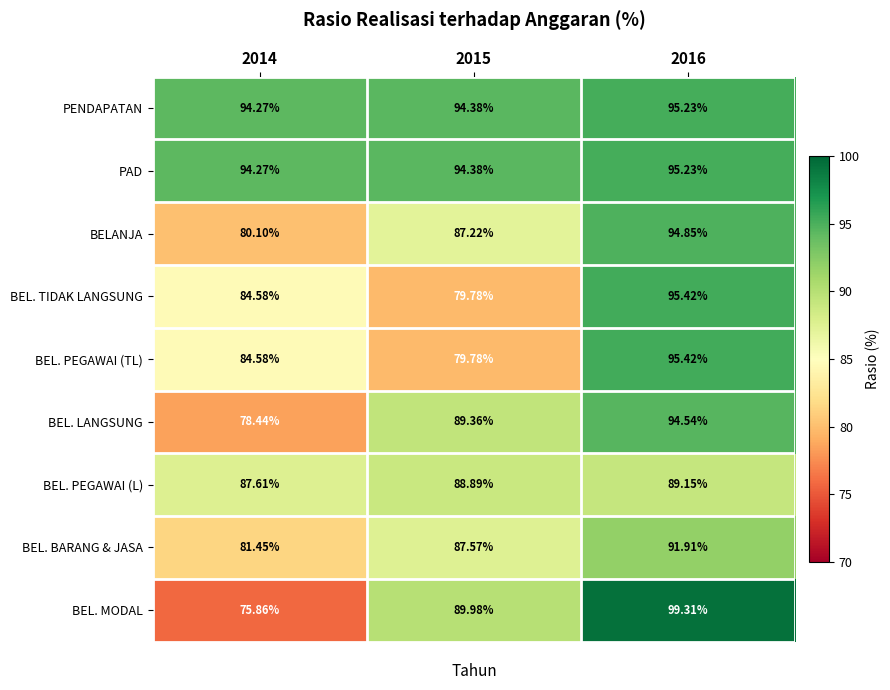

Is the value of BEL. MODAL at 2016 greater than the value of BEL. PEGAWAI (TL) at 2014?

Yes